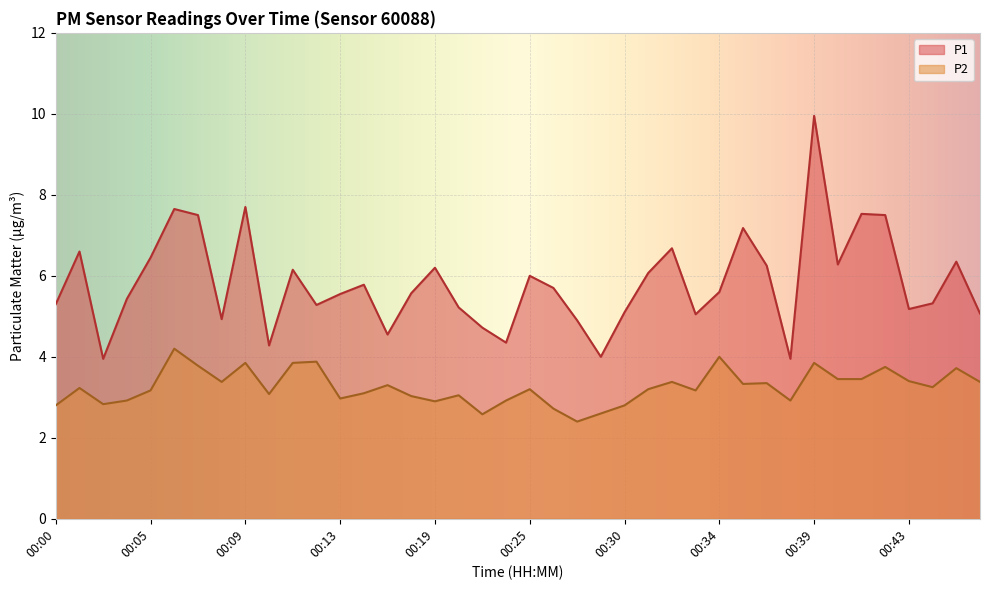

What is the total value across all series at 00:32?

10.1